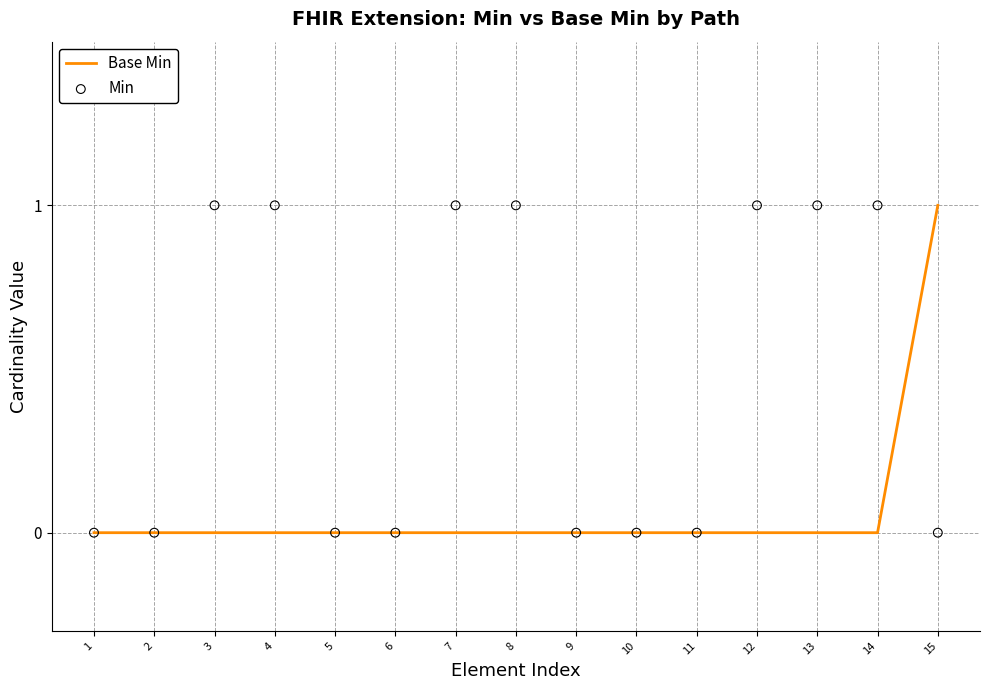

At which category is the sum across all series the highest?

3